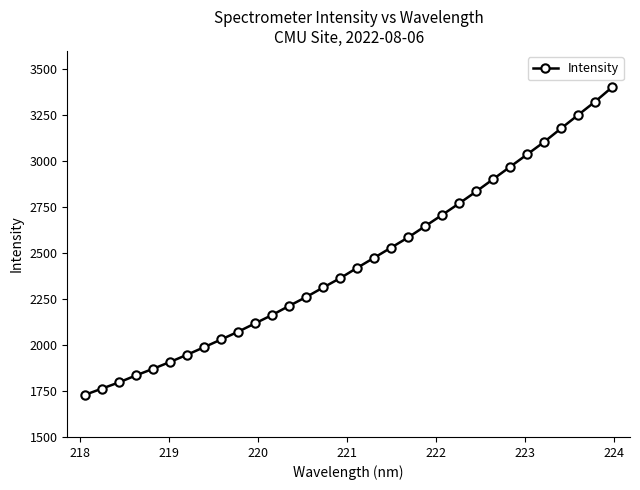

Reading left to right, what are all the values shown in this chart?

1729.5	1763.5	1797.3	1835.3	1871.0	1908.5	1947.6	1988.7	2030.6	2072.9	2118.5	2164.0	2213.6	2261.7	2313.5	2364.4	2420.6	2475.4	2530.6	2586.0	2647.3	2708.6	2771.1	2835.8	2903.1	2970.2	3037.7	3105.4	3179.4	3252.1	3324.6	3403.1